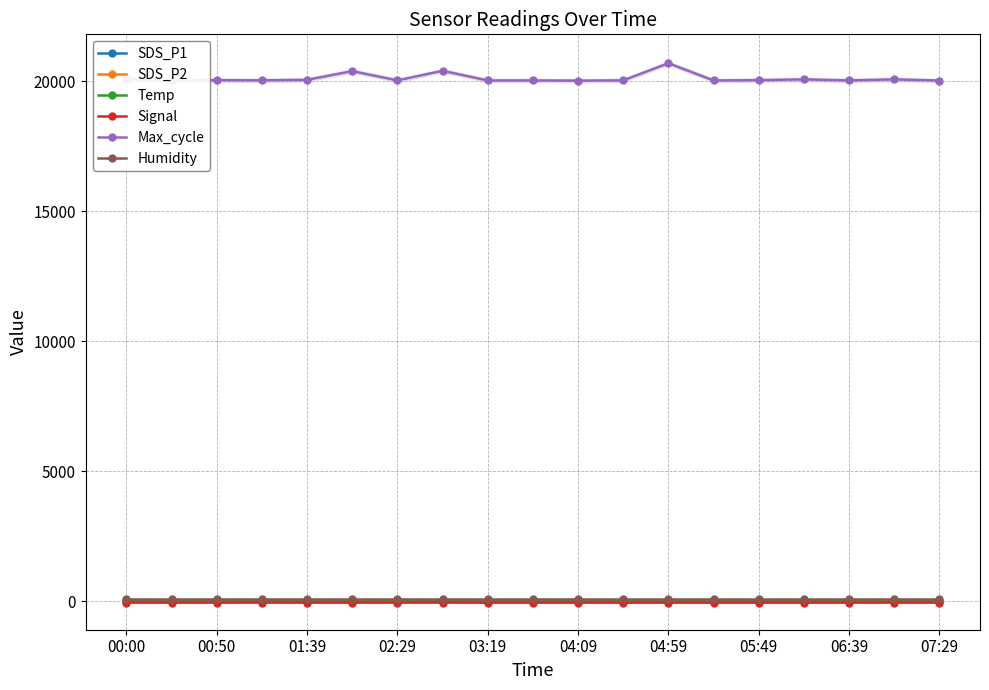

What is the average value of the SDS_P2 series?

1.8